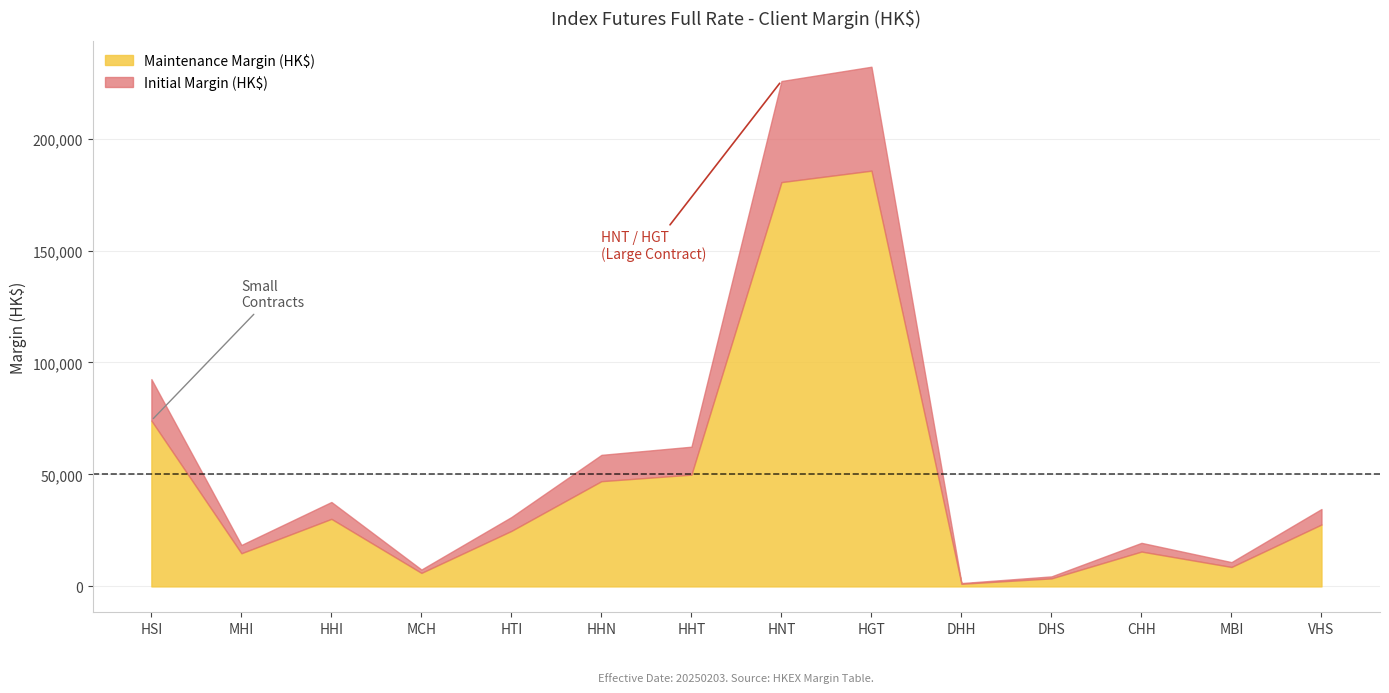

Reading left to right, extract all data points from this chart.

Initial Margin (HK$): 92568	18513	37705	7541	30989	58746	62390	225687	232071	1489	4482	19457	10852	34566
Maintenance Margin (HK$): 74054	14810	30164	6032	24791	46996	49912	180549	185656	1191	3585	15565	8681	27652